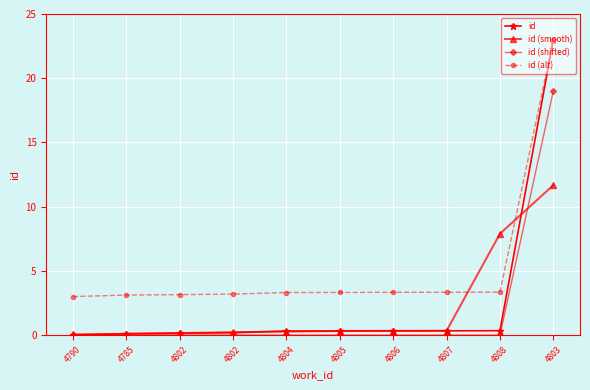

How many data points does each series have?

10